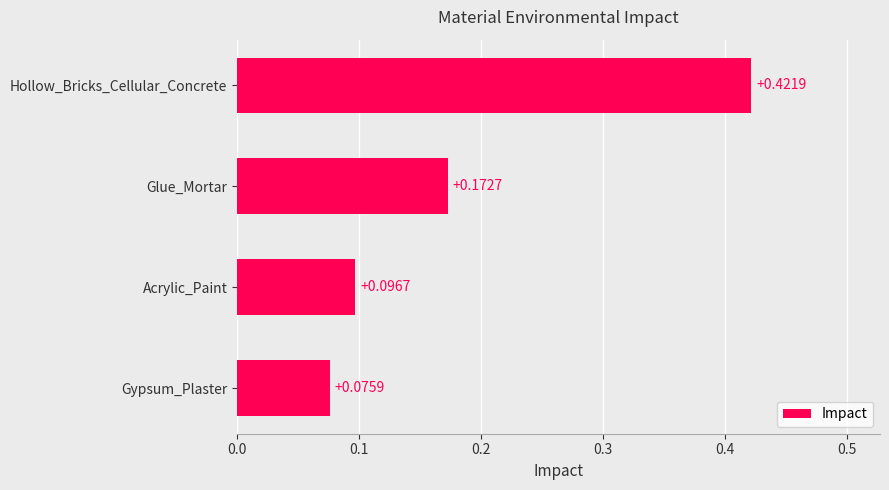

What is the label of the 3rd bar from the top?

Acrylic_Paint